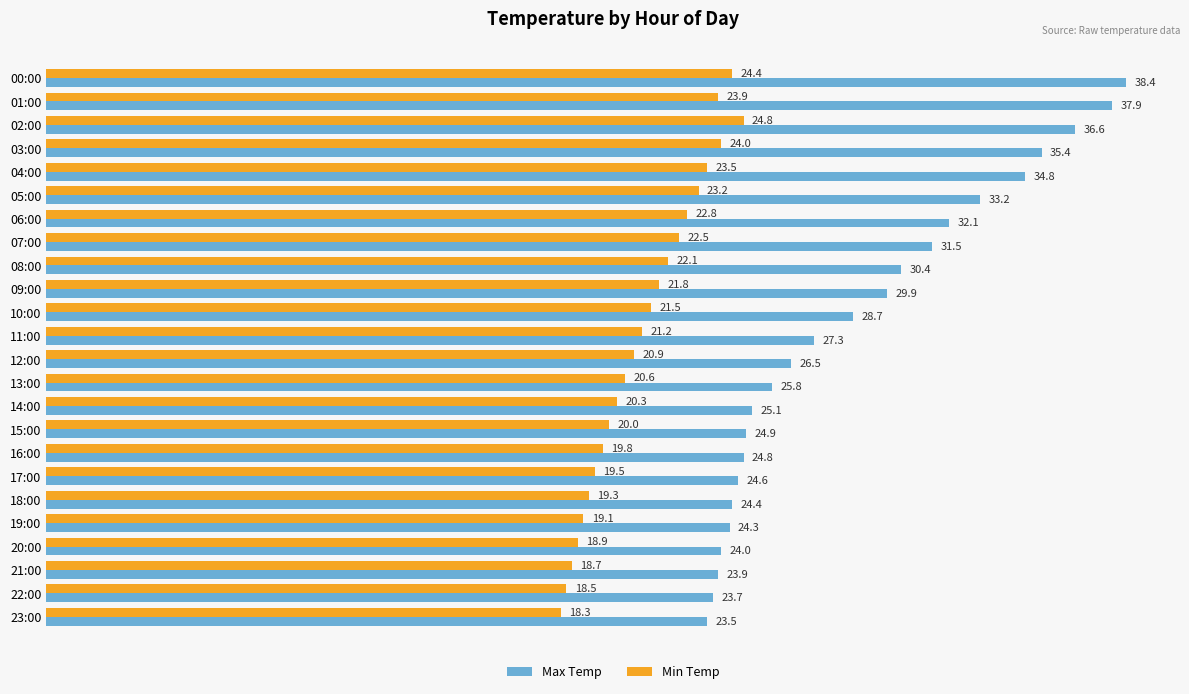

Which series has the largest total across all categories?

Max Temp